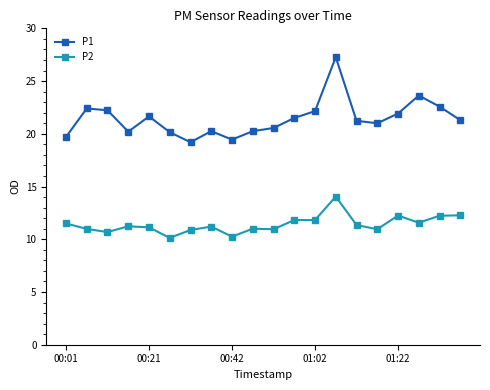

How many categories are shown in the chart?

20